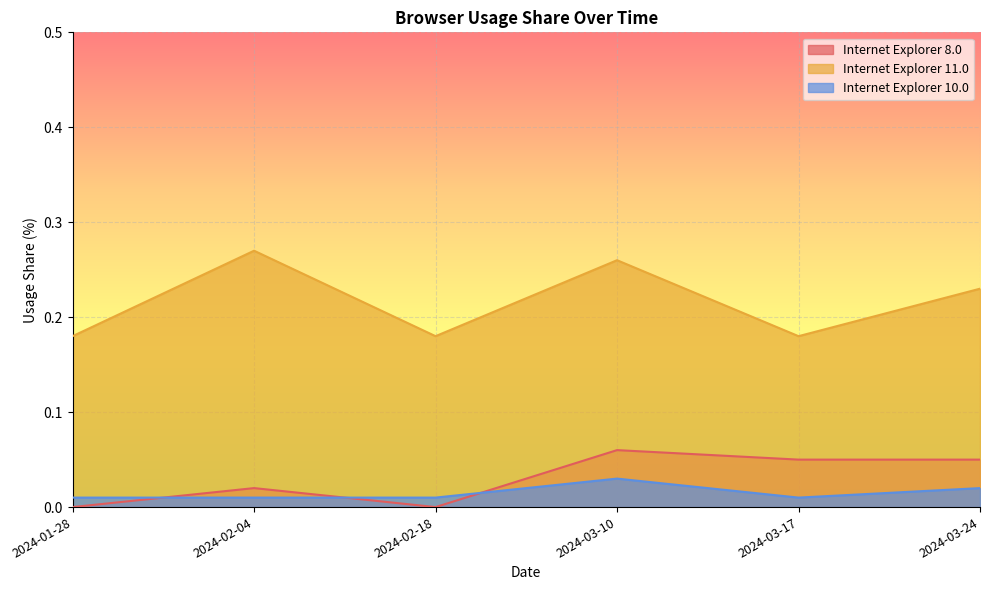

In Internet Explorer 10.0, how many points are lower than both neighbors (excluding endpoints)?

1